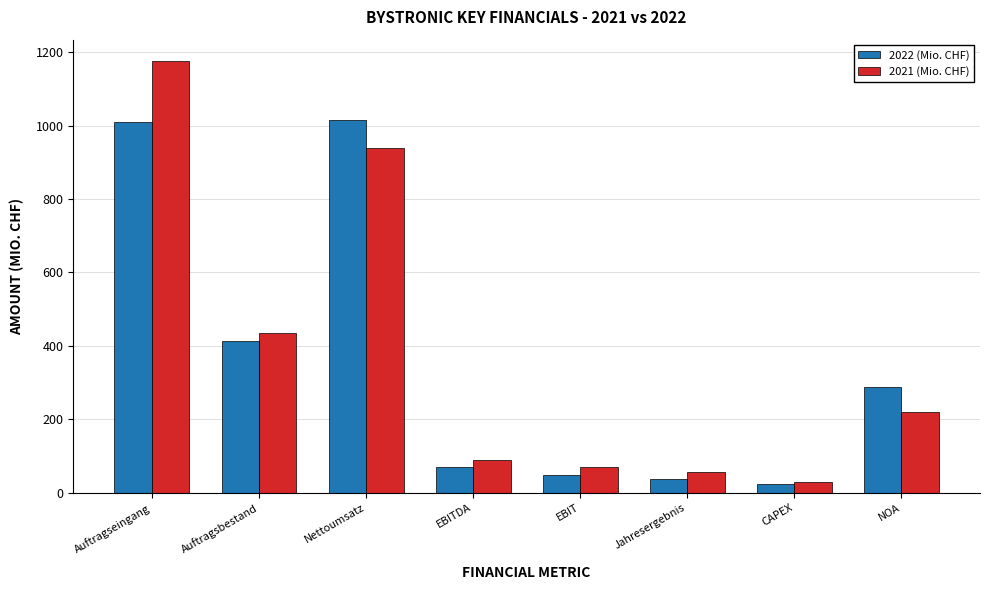

Rank the series at Nettoumsatz from highest to lowest value.

2022 (Mio. CHF), 2021 (Mio. CHF)